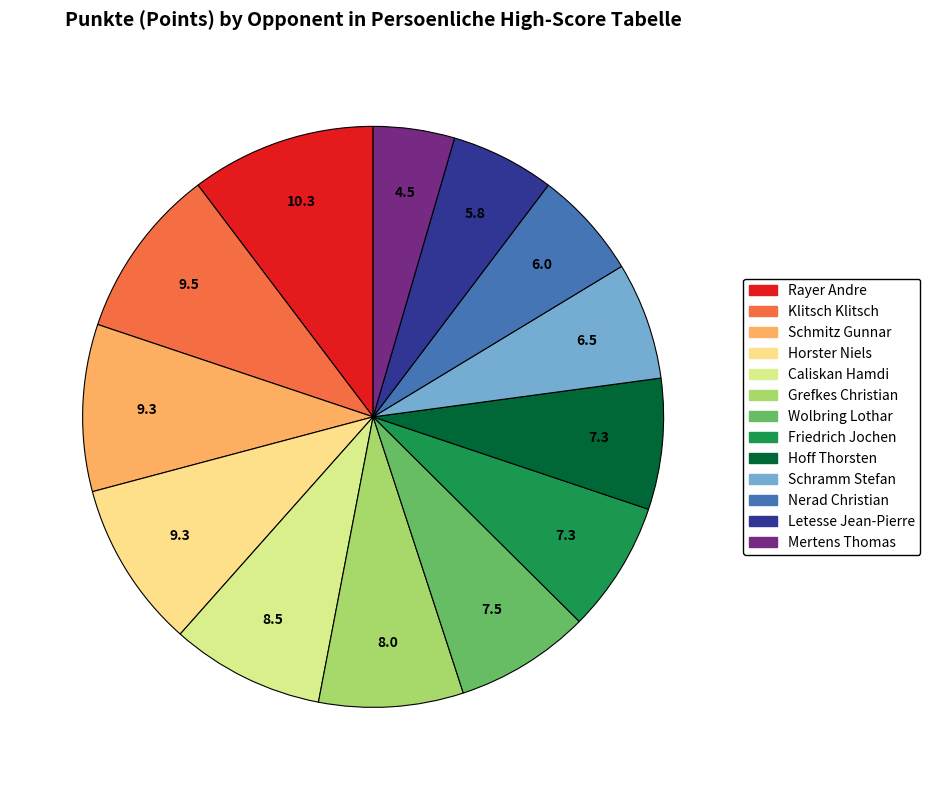

Rank the categories by value from highest to lowest.

Rayer Andre, Klitsch Klitsch, Schmitz Gunnar, Horster Niels, Caliskan Hamdi, Grefkes Christian, Wolbring Lothar, Friedrich Jochen, Hoff Thorsten, Schramm Stefan, Nerad Christian, Letesse Jean-Pierre, Mertens Thomas